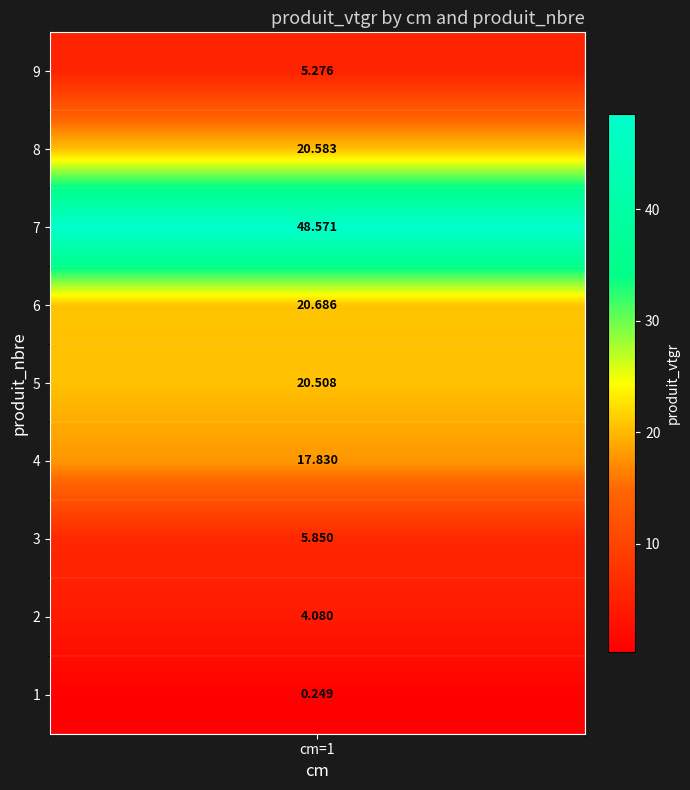

The chart shows a value of 0.4 at 1. True or false?

False